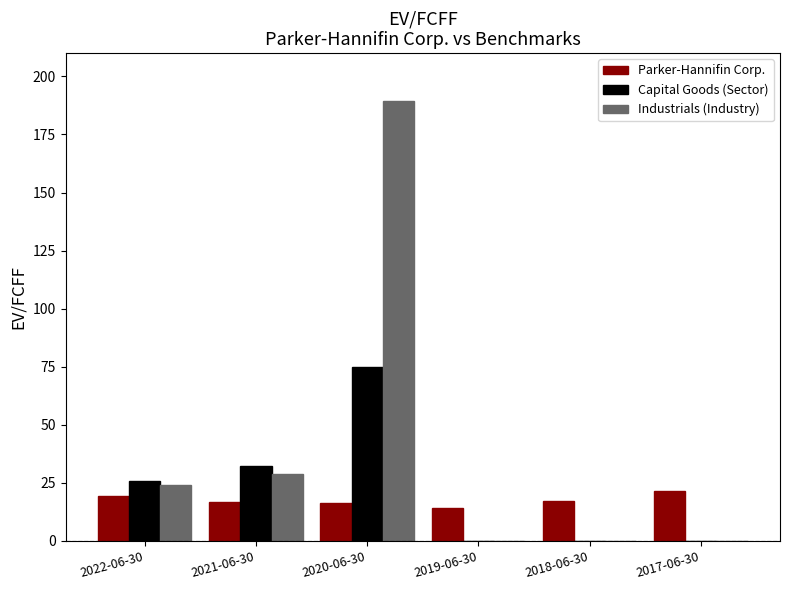

Is the value of Parker-Hannifin Corp. at 2019-06-30 greater than the value of Industrials (Industry) at 2017-06-30?

Yes